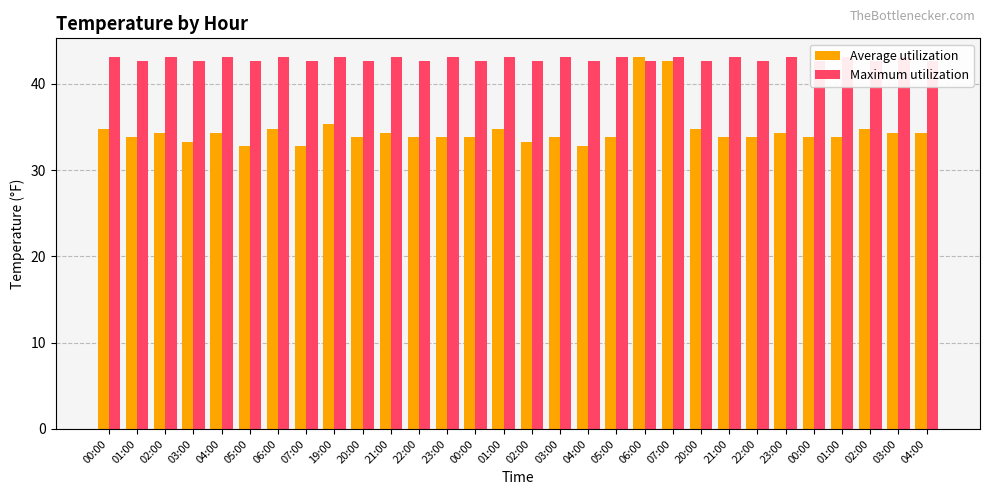

Where is Maximum utilization nearest to the value 42?

01:00